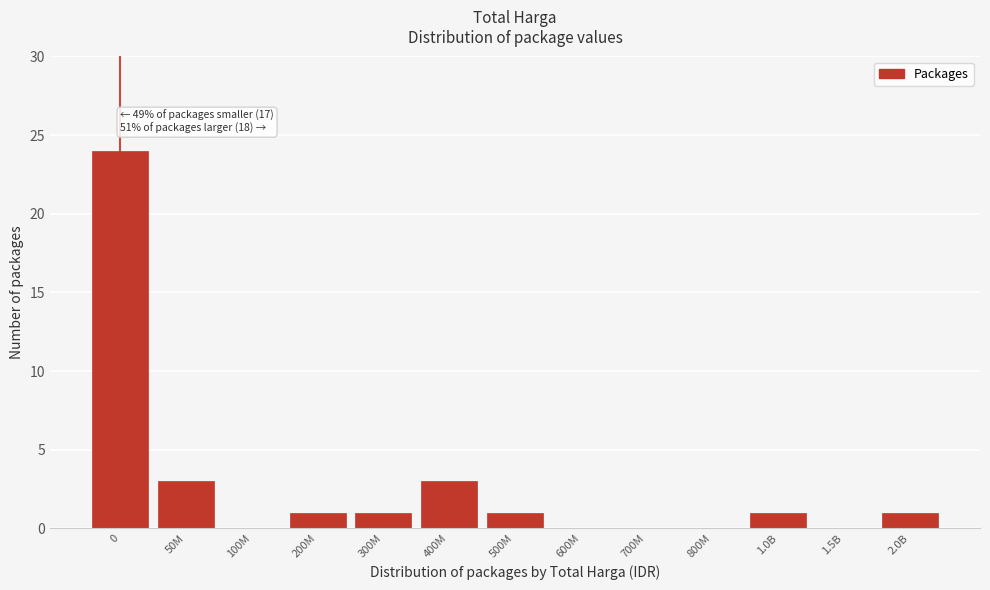

Reading right to left, what are all the values shown in this chart?

2.0B=1	1.5B=0	1.0B=1	800M=0	700M=0	600M=0	500M=1	400M=3	300M=1	200M=1	100M=0	50M=3	0=24